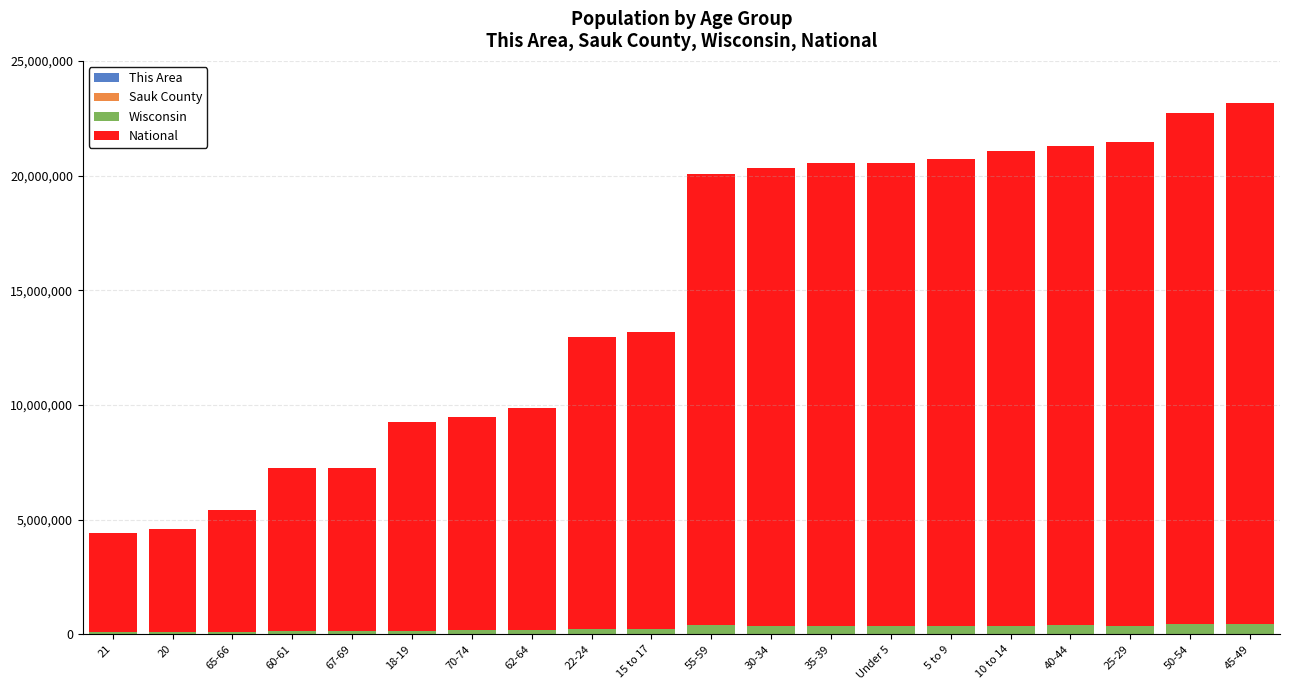

What is the difference between the maximum and minimum values in the National series?

18354297